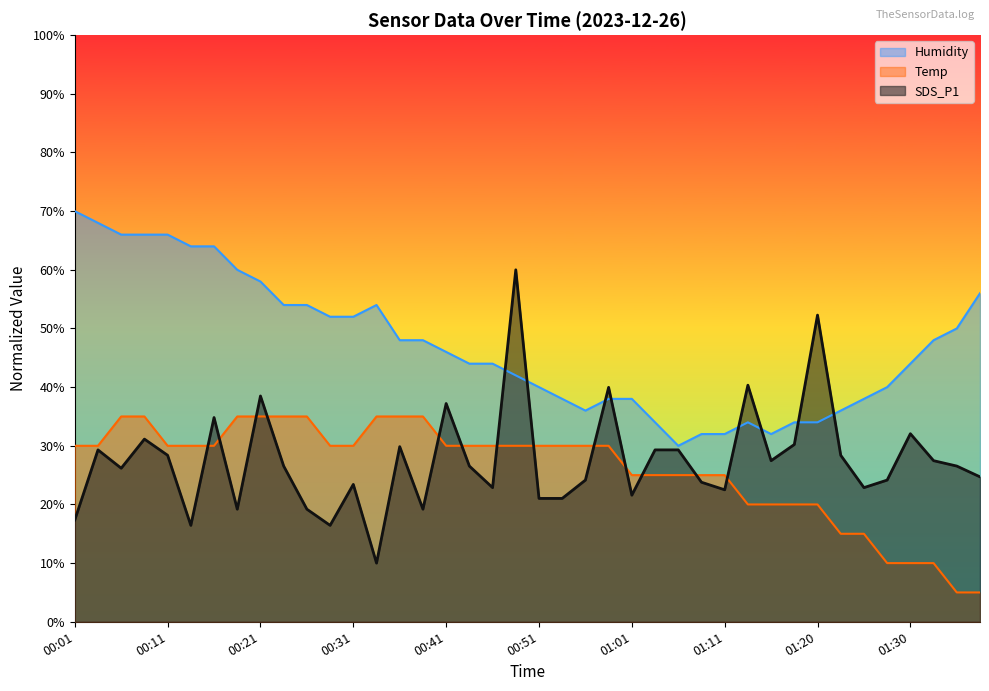

True or false: SDS_P1 has more than 2 points higher than both neighbors.

True